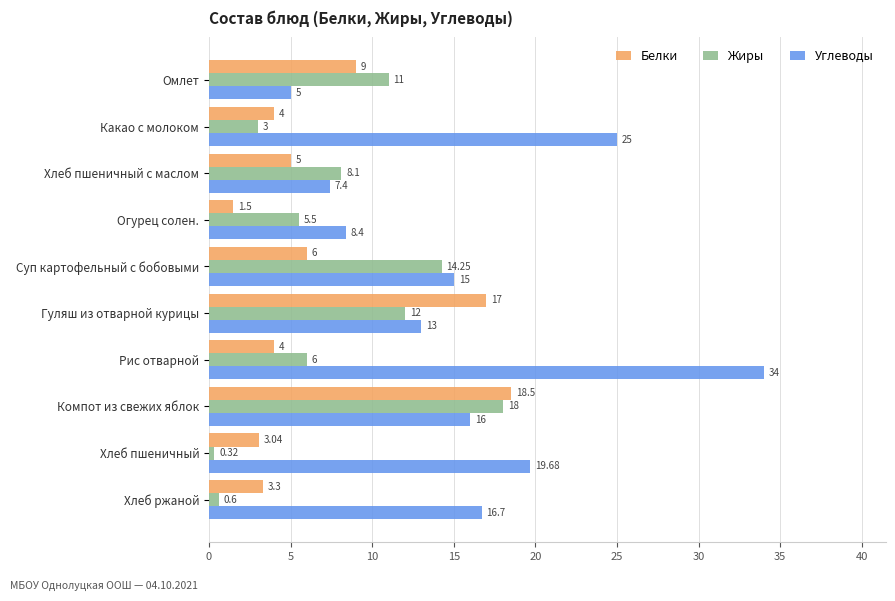

What is the maximum value for Белки?

18.5